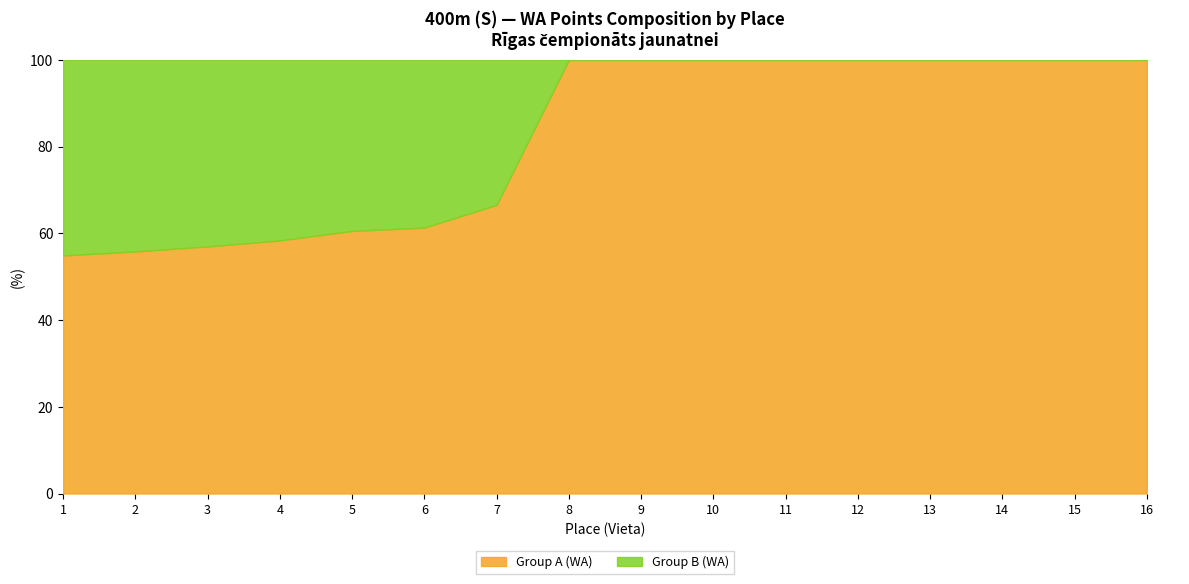

What are all the series names shown in the legend?

Group A (WA), Group B (WA)